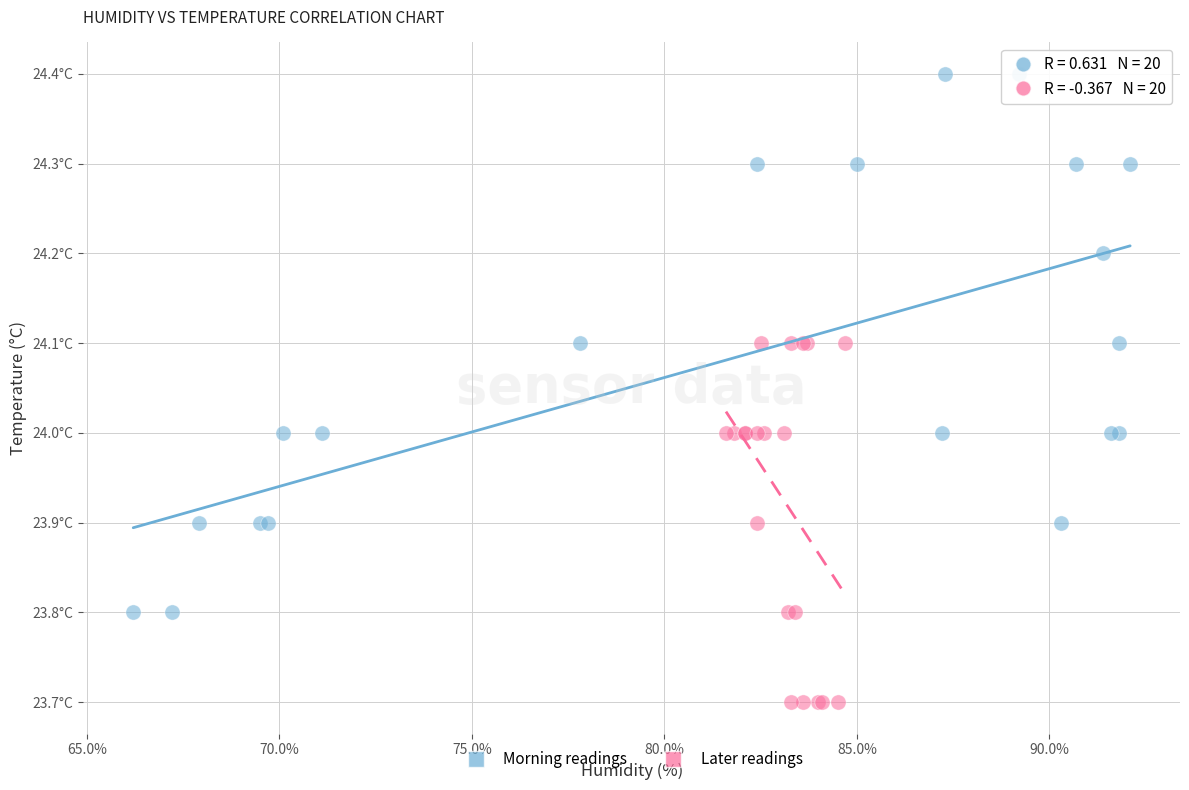

Which series contains the highest Y value?

Morning readings